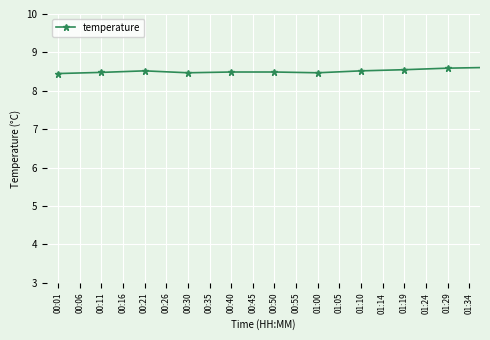

What is the average value?

8.6